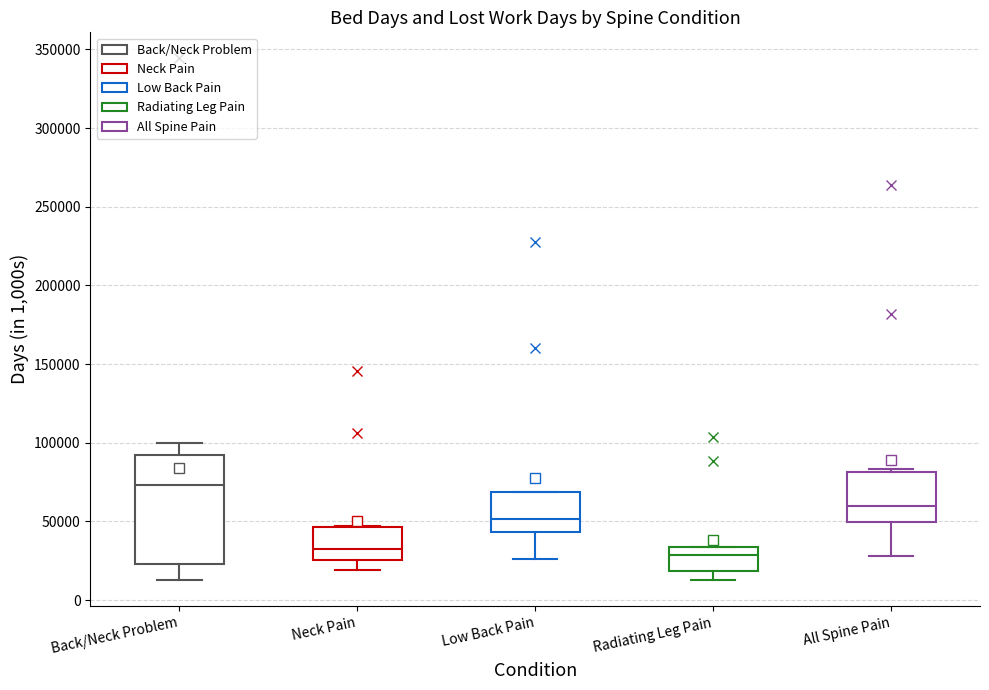

Reading left to right, read every box against the y-axis: the position of its median line, the range the box covers, and the ends of its whiskers. The values are not printed on the chart, so give them approximately, as read against the axis.

Back/Neck Problem: median 75000, box 25000 to 90000, whiskers 15000 to 100000
Neck Pain: median 35000, box 25000 to 45000, whiskers 20000 to 45000
Low Back Pain: median 50000, box 45000 to 70000, whiskers 25000 to 70000
Radiating Leg Pain: median 30000, box 20000 to 35000, whiskers 15000 to 35000
All Spine Pain: median 60000, box 50000 to 80000, whiskers 30000 to 85000